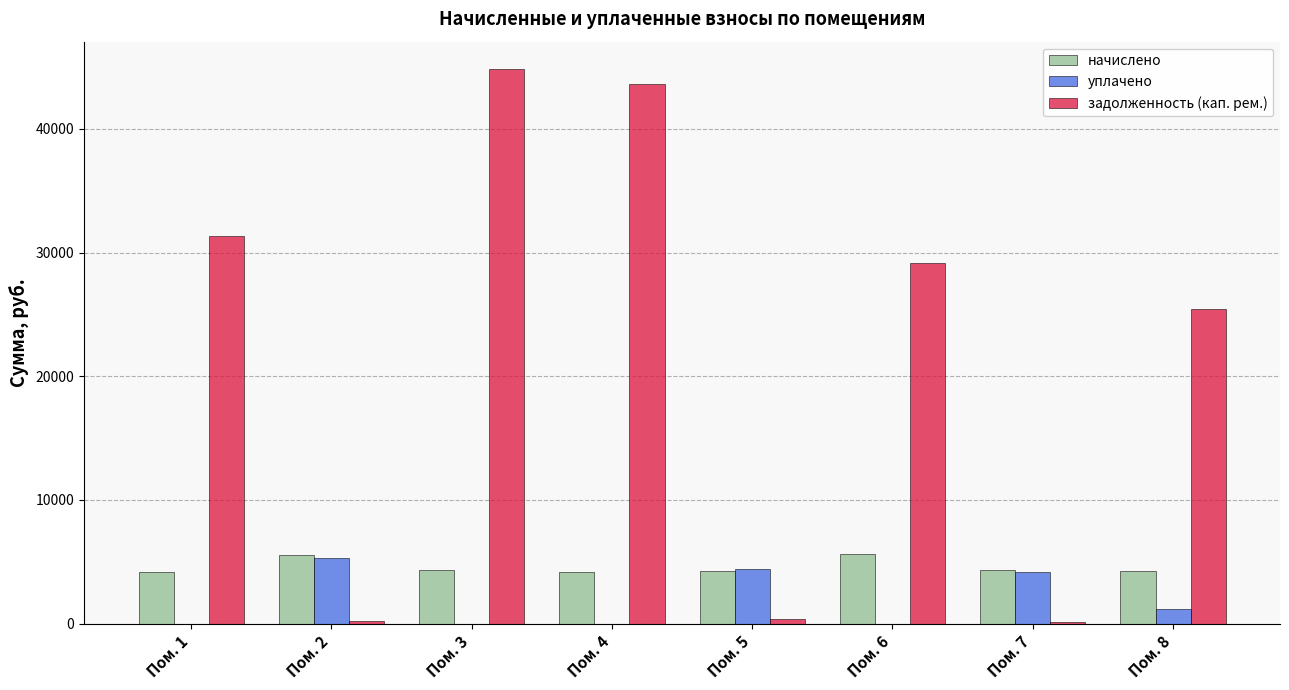

How many groups of bars are there?

8